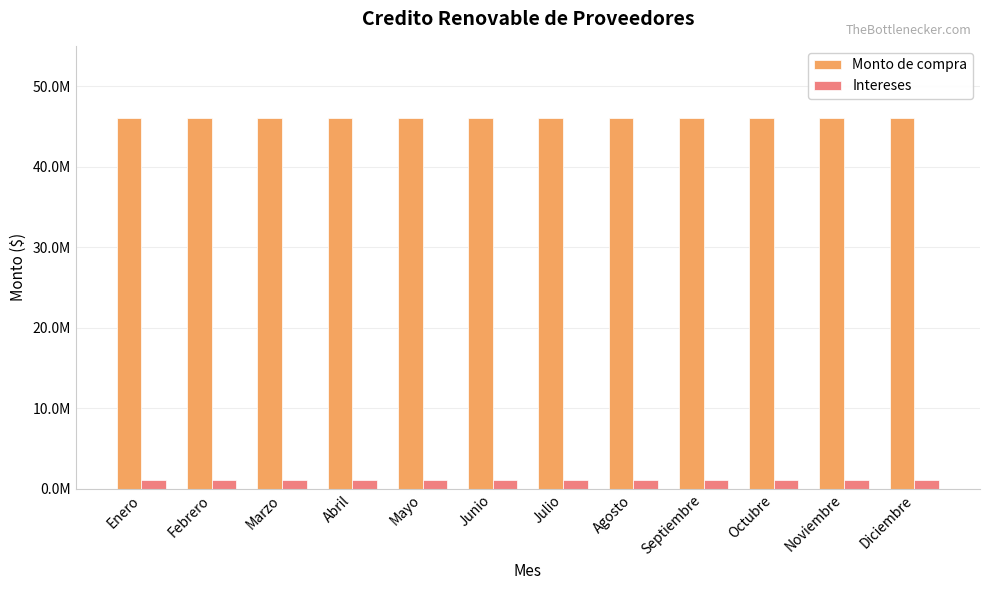

Which series has the largest range (max minus min)?

Monto de compra